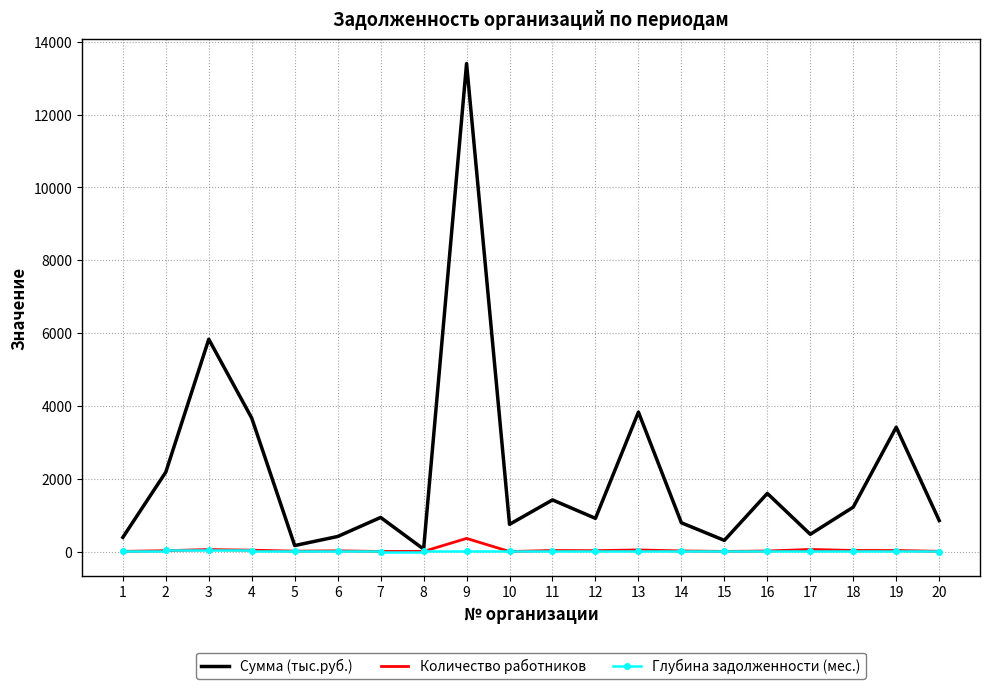

What is the maximum value for Количество работников?

361.0